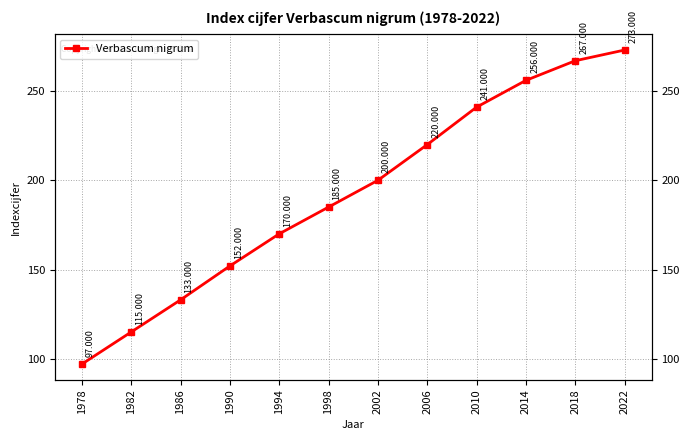

Reading left to right, what are all the values shown in this chart?

1978=97	1982=115	1986=133	1990=152	1994=170	1998=185	2002=200	2006=220	2010=241	2014=256	2018=267	2022=273